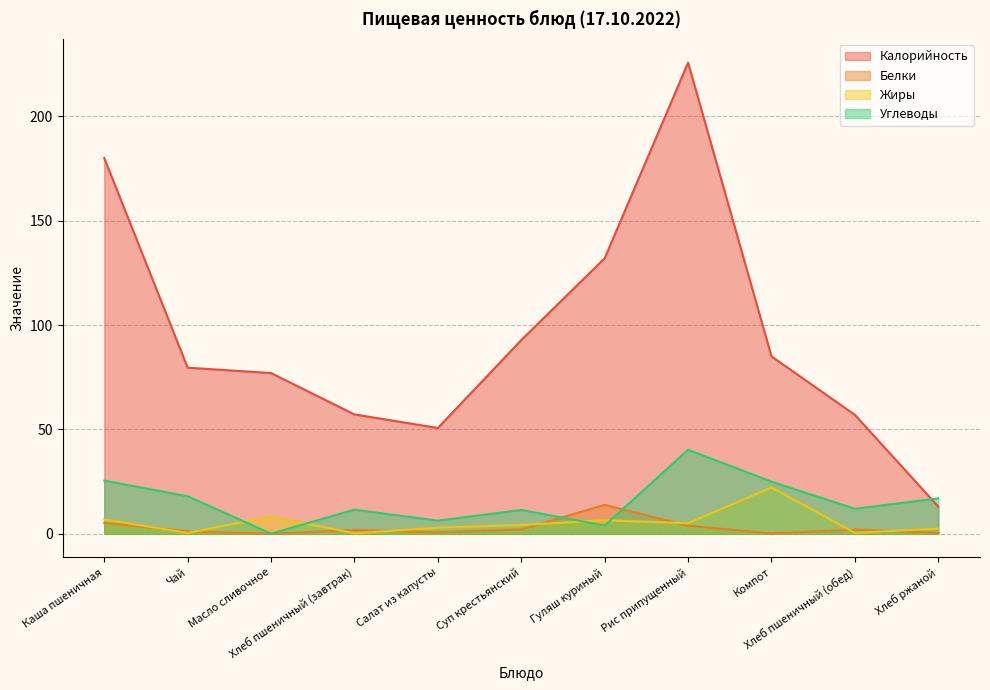

Rank the categories by Углеводы value from highest to lowest.

Рис припущенный, Каша пшеничная, Компот, Чай, Хлеб ржаной, Хлеб пшеничный (обед), Хлеб пшеничный (завтрак), Суп крестьянский, Салат из капусты, Гуляш куриный, Масло сливочное